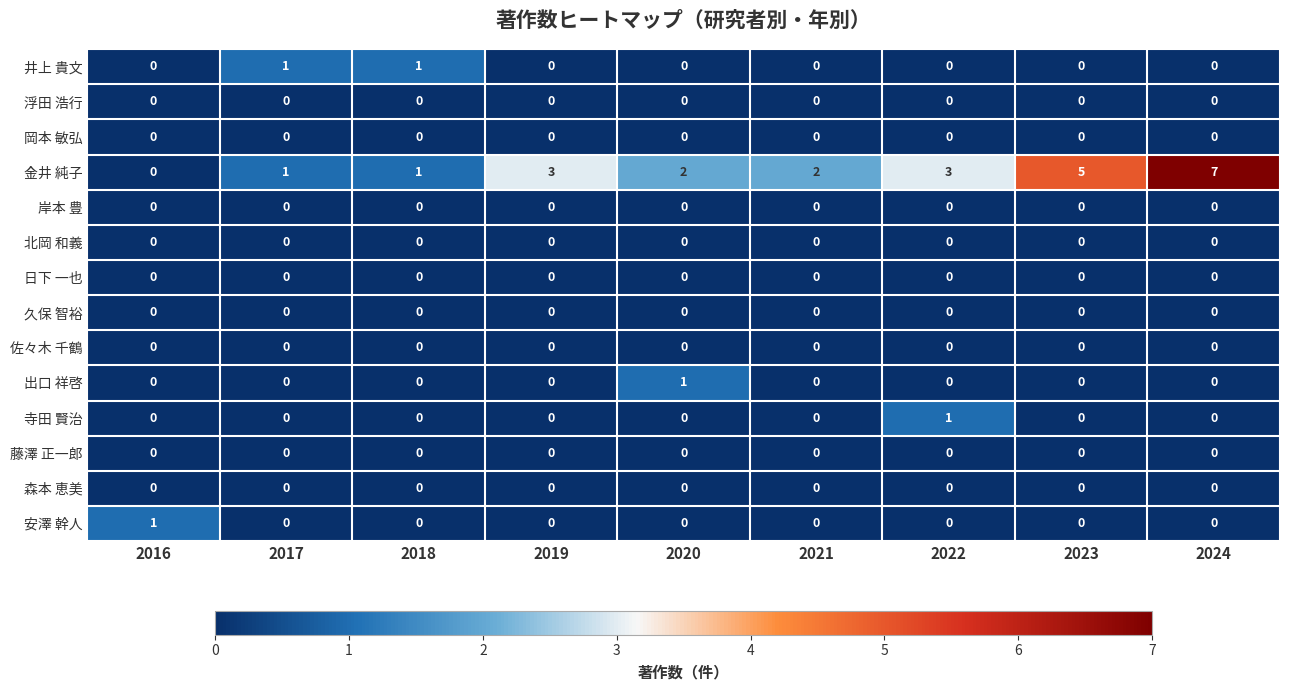

At which category does the chart reach its peak across all series?

2024